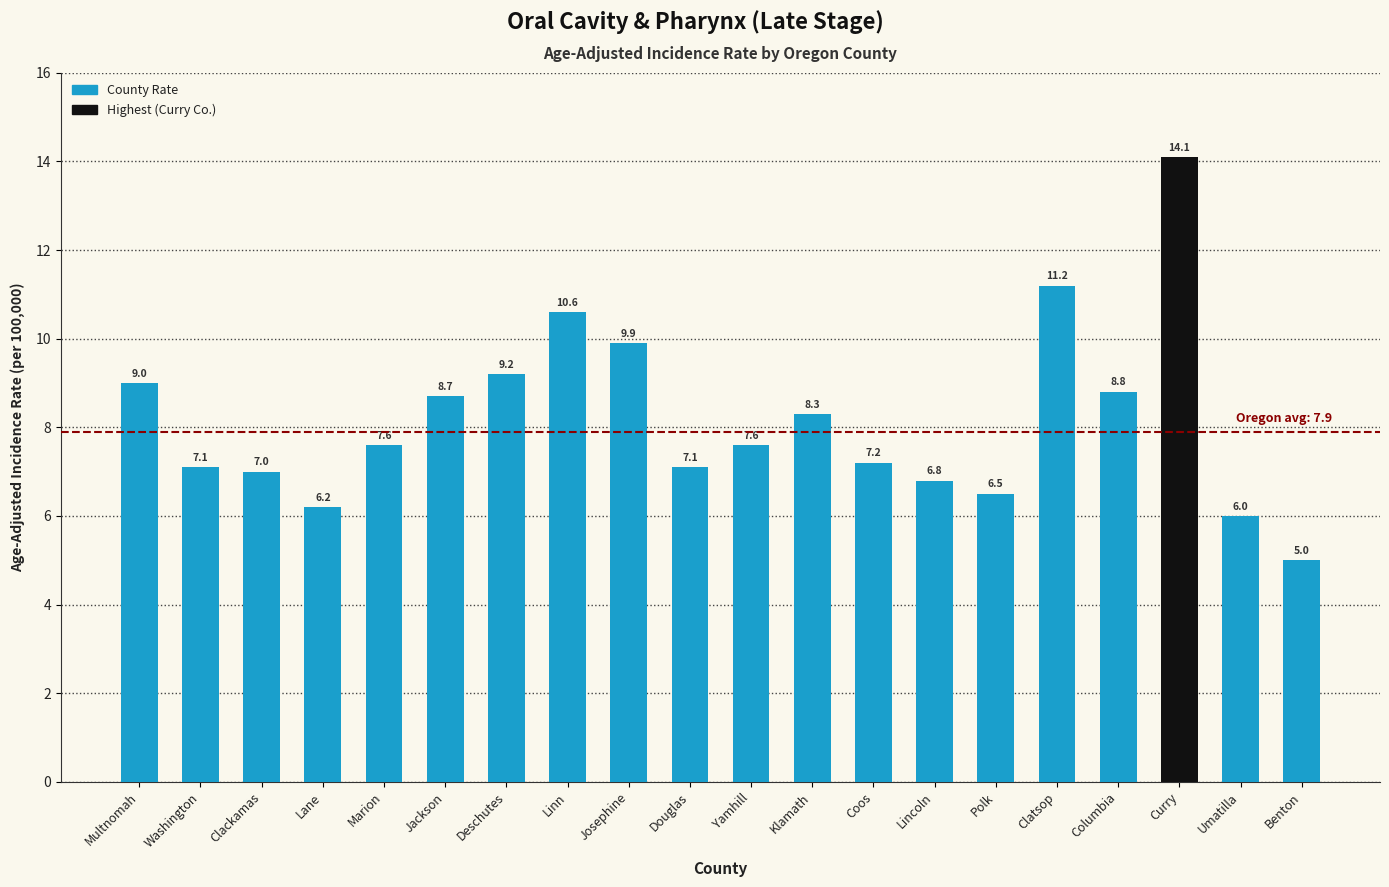

Between Curry and Lane, which is larger?

Curry